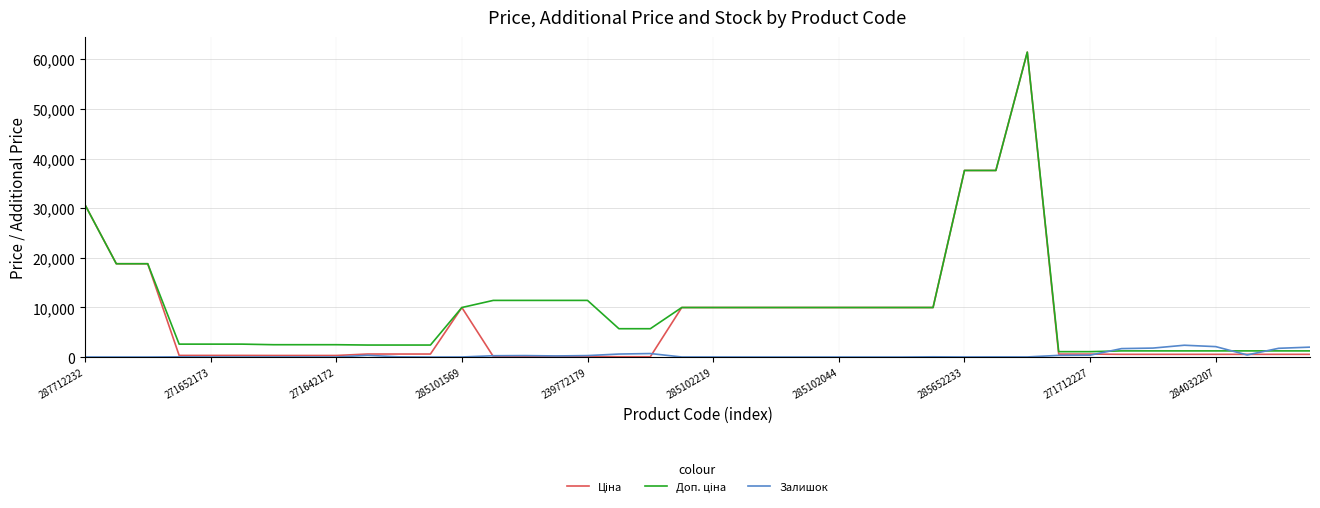

What is the greatest value displayed?

61434.3